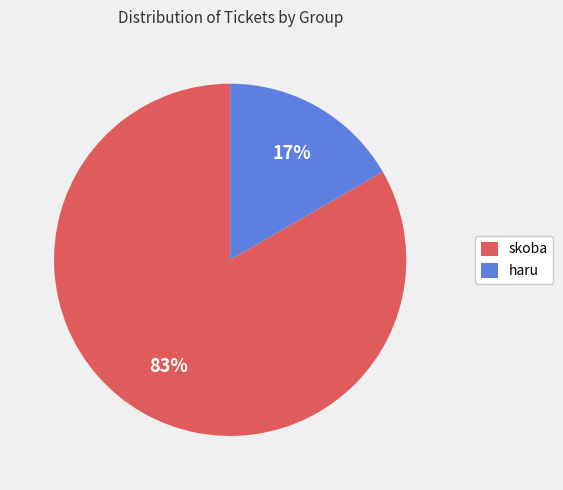

How many segments does this pie chart have?

2